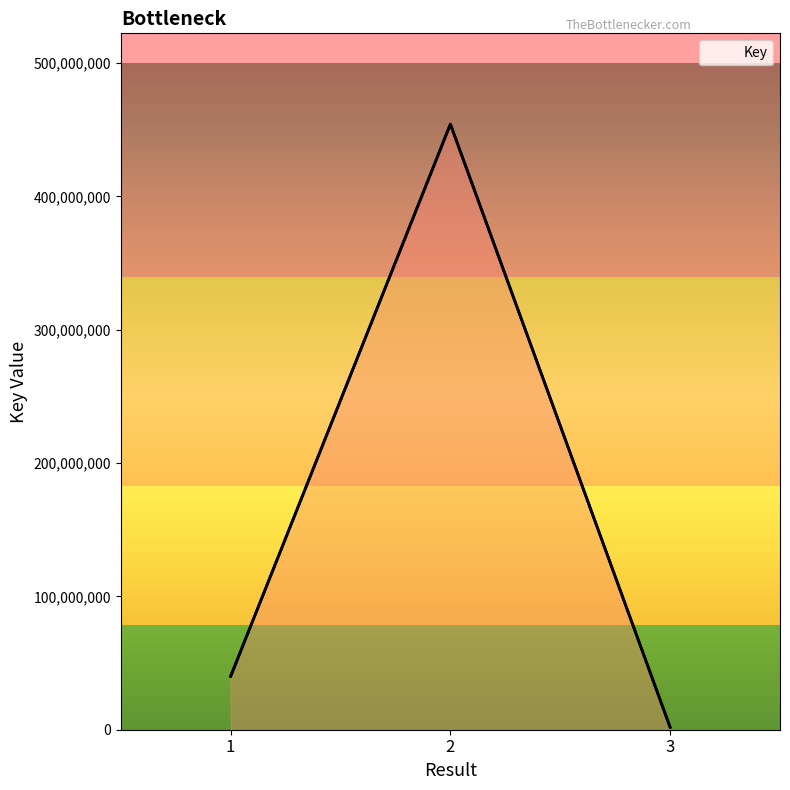

The value at 3 is 1196982. True or false?

False